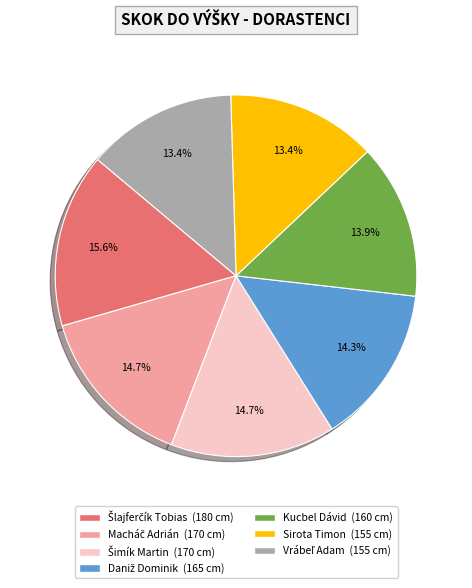

Is there a majority slice in this chart?

No